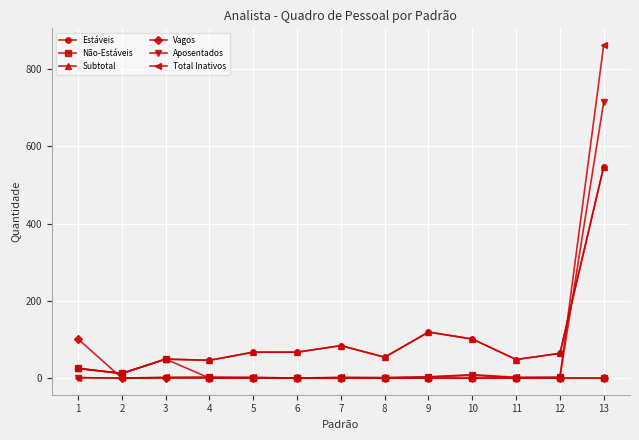

What is the maximum value shown in the chart?

862